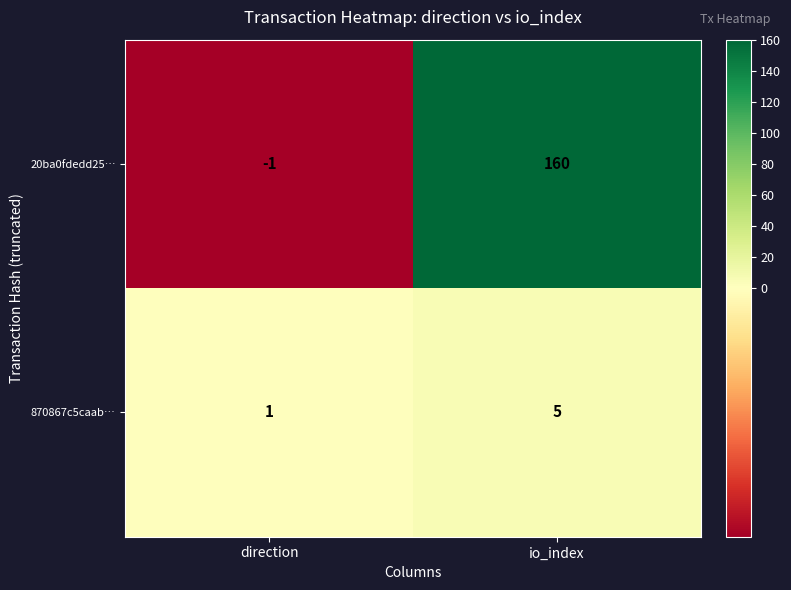

Which label corresponds to the smallest value in the chart?

direction